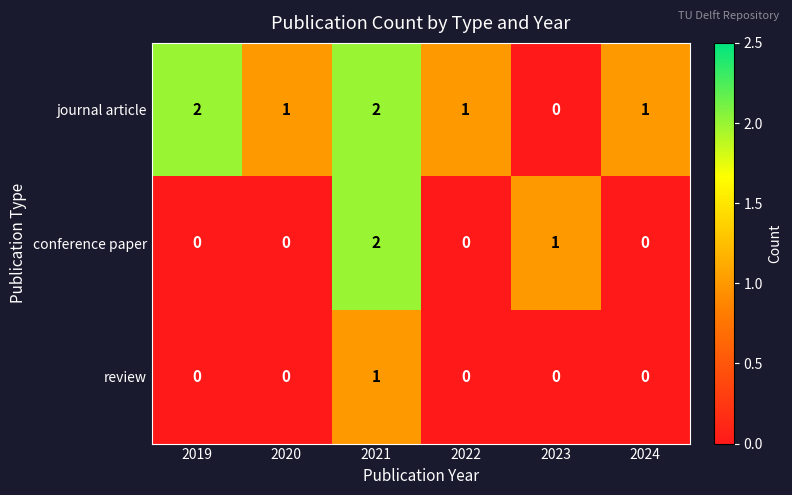

How many data points in journal article are less than 1?

1